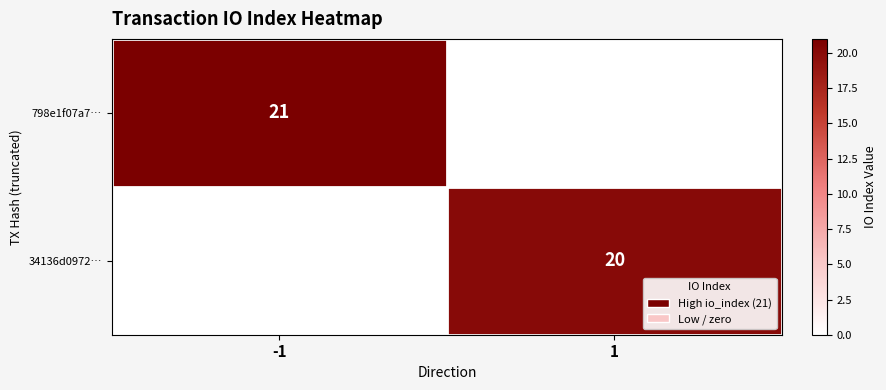

What is the total value across all series at -1?

21